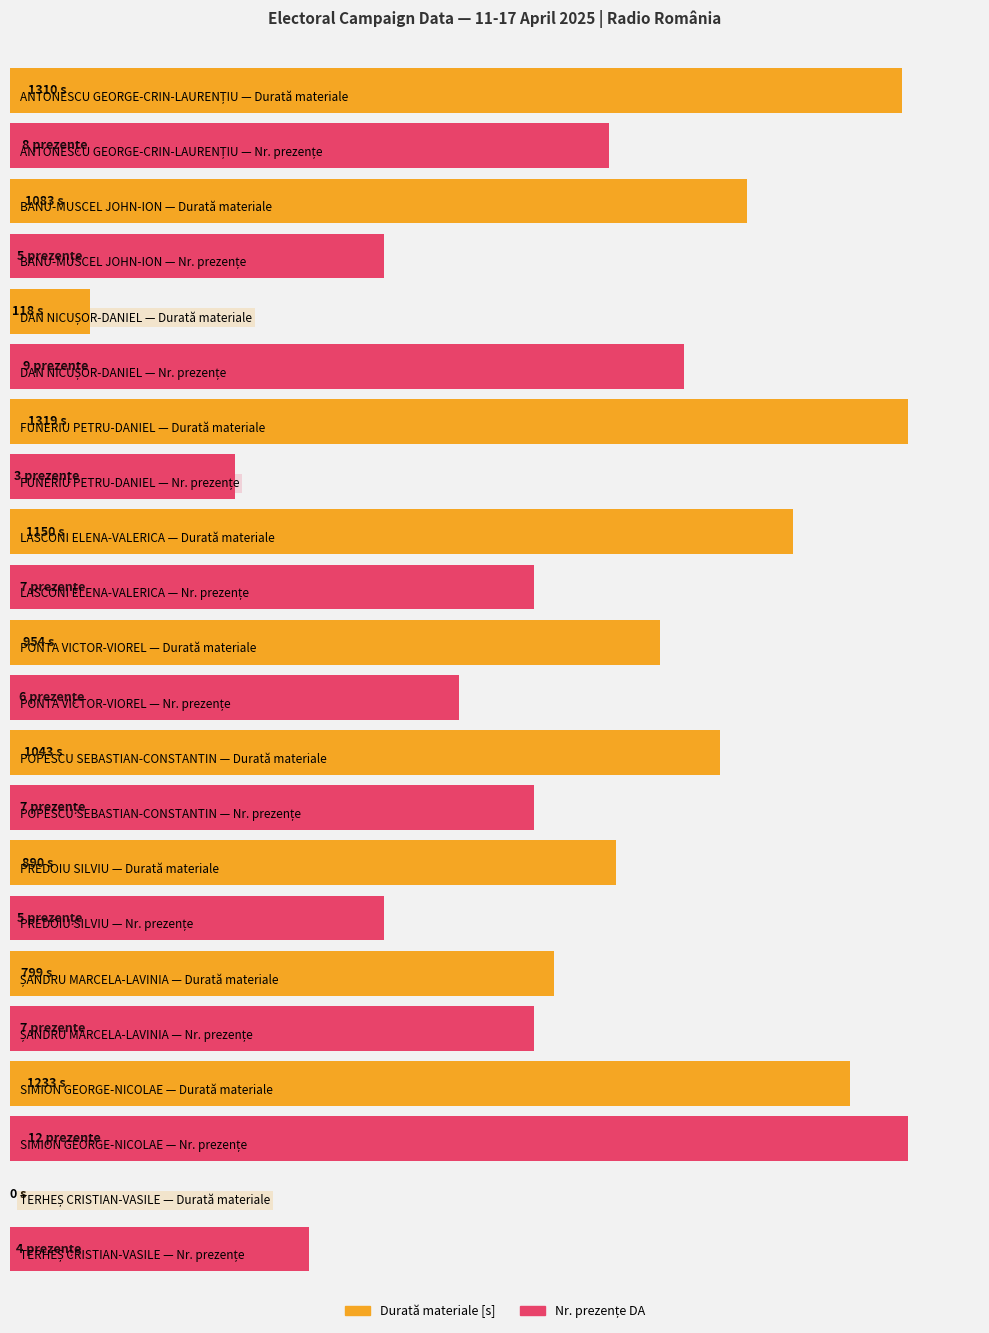

What is the sum of all Nr. prezențe DA values?

73